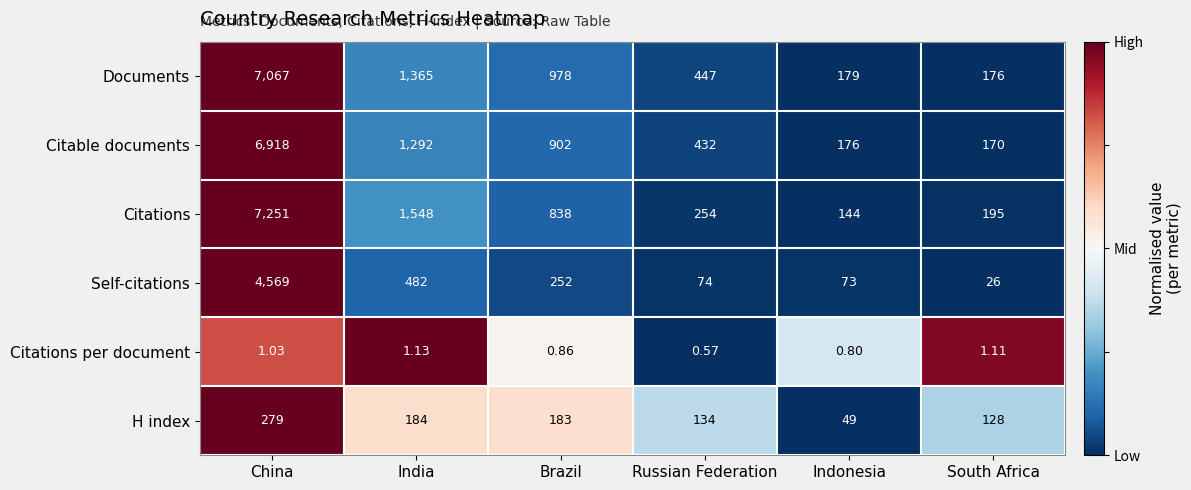

At which category does the chart reach its peak across all series?

China